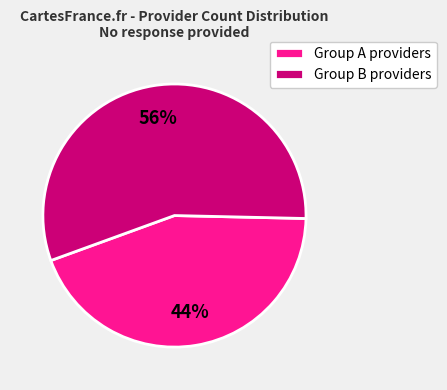

Count the number of slices in the pie.

2